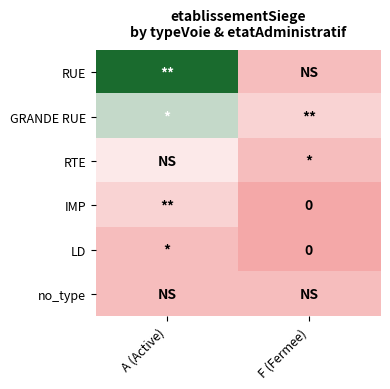

What is the greatest value displayed?

8